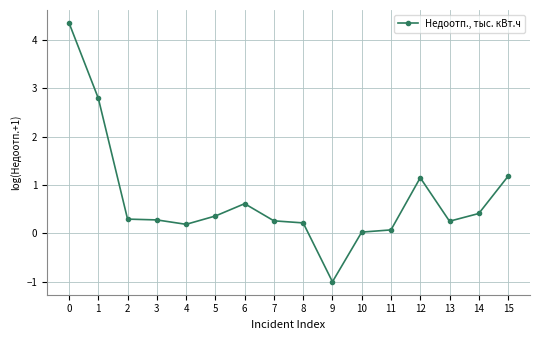

What is the minimum value shown in the chart?

-1.0